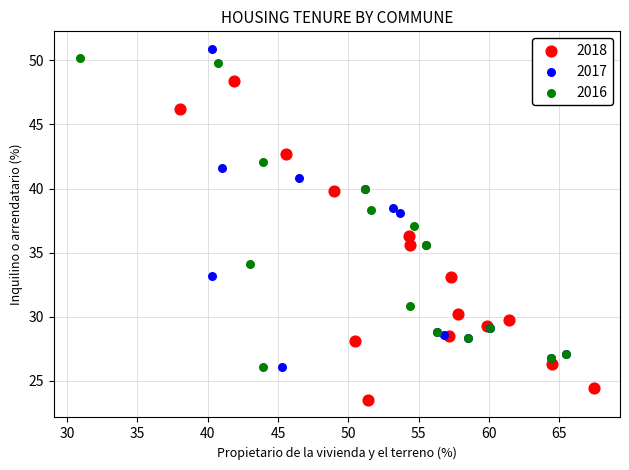

What are all the series names shown in the legend?

2018, 2017, 2016